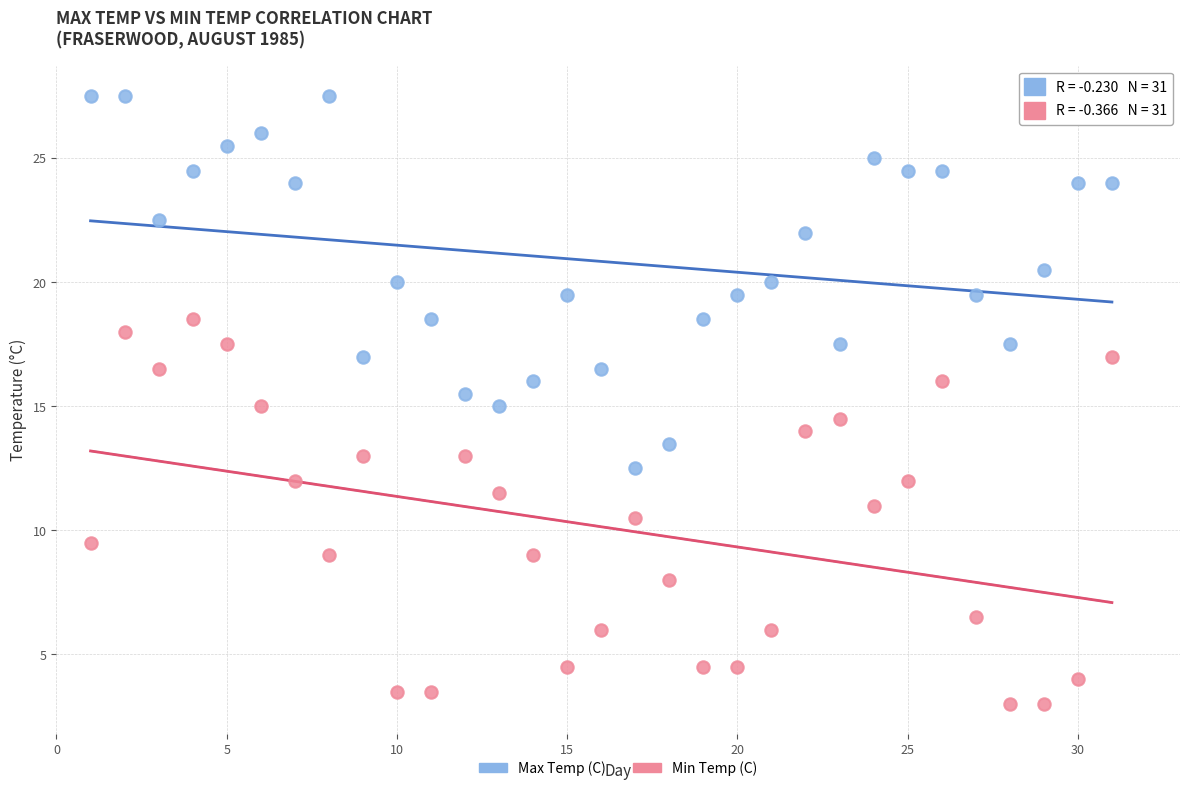

Which series contains the lowest Y value?

Min Temp (C)